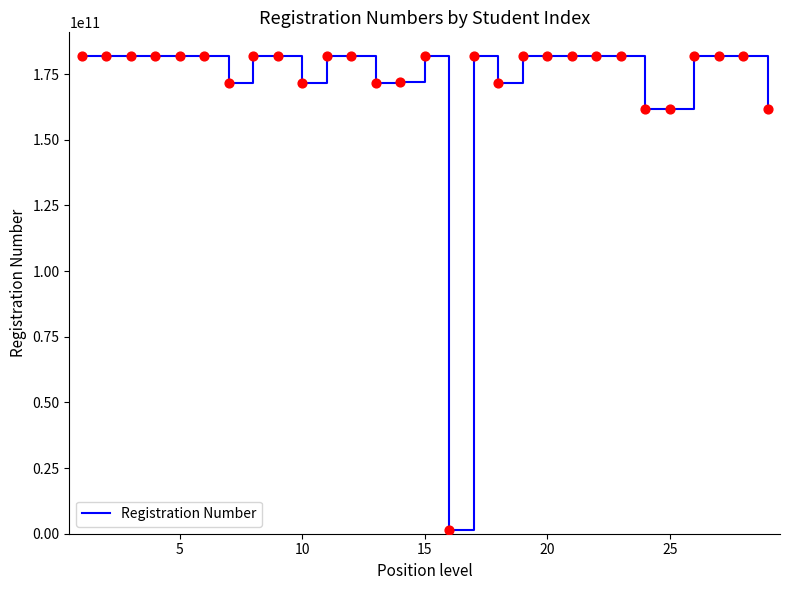

What is the maximum value shown in the chart?

181833013848